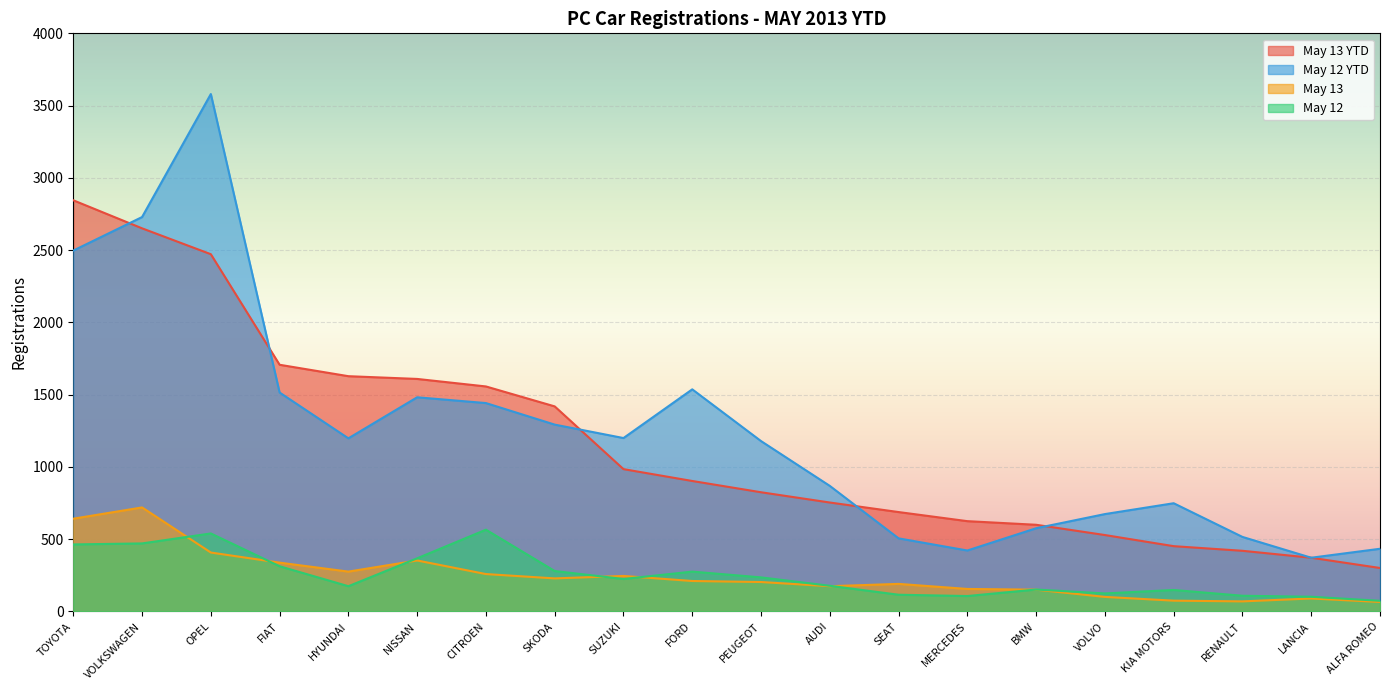

What is the label of the 1st point from the left?

TOYOTA